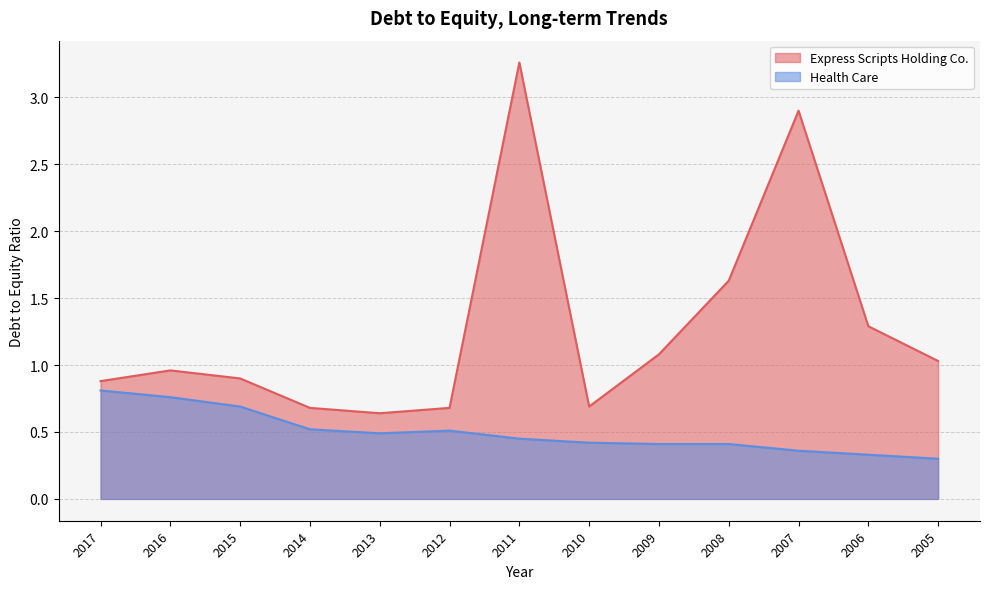

Where is Health Care nearest to the value 0?

2005